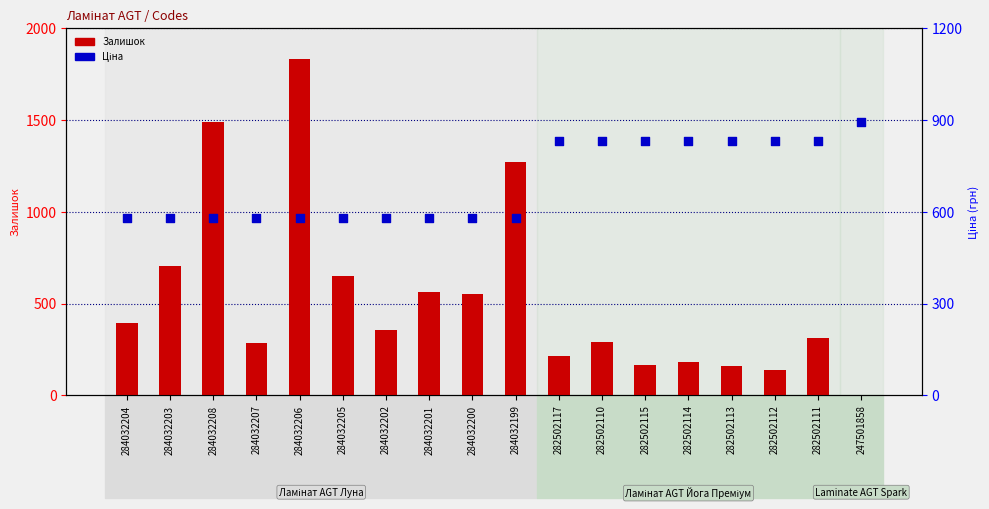

Which series reaches the maximum Y coordinate?

Залишок